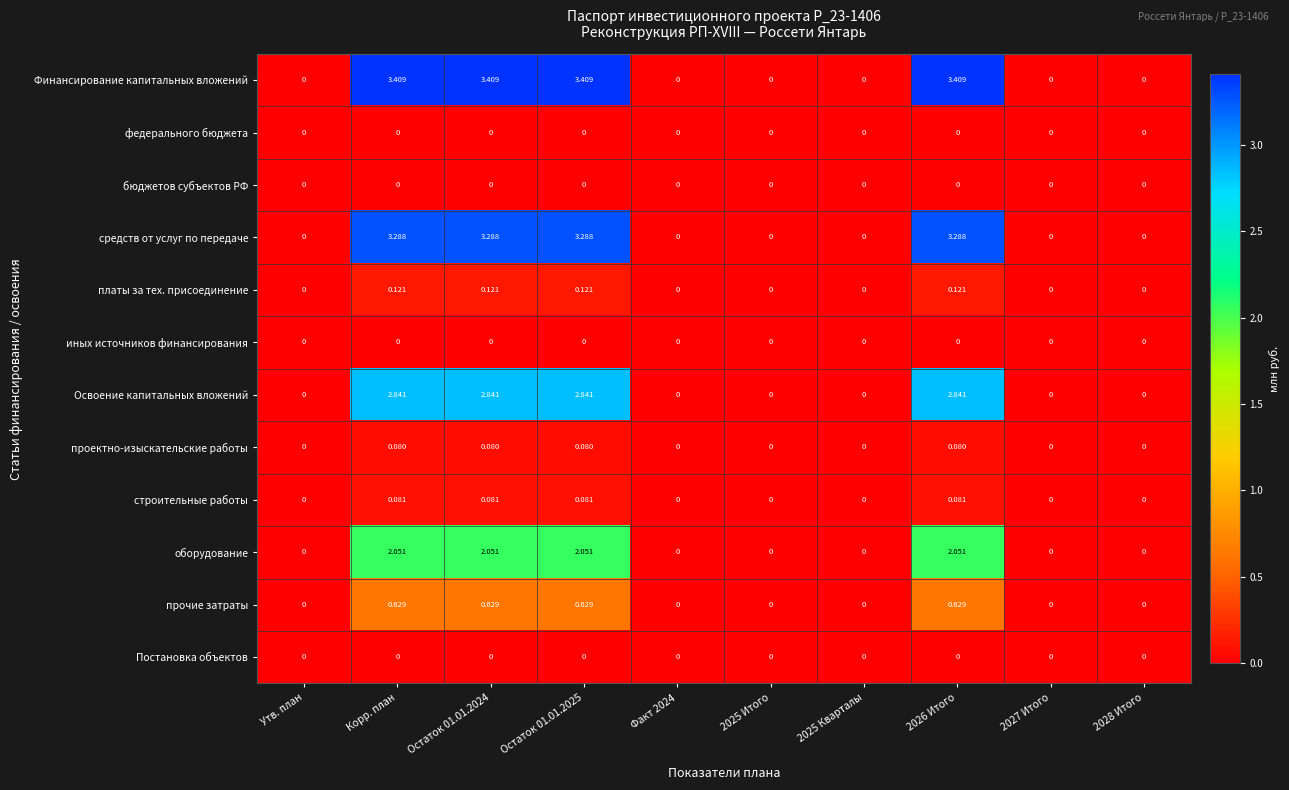

Between Корр. план and 2028 Итого, which series saw the biggest shift?

Финансирование капитальных вложений